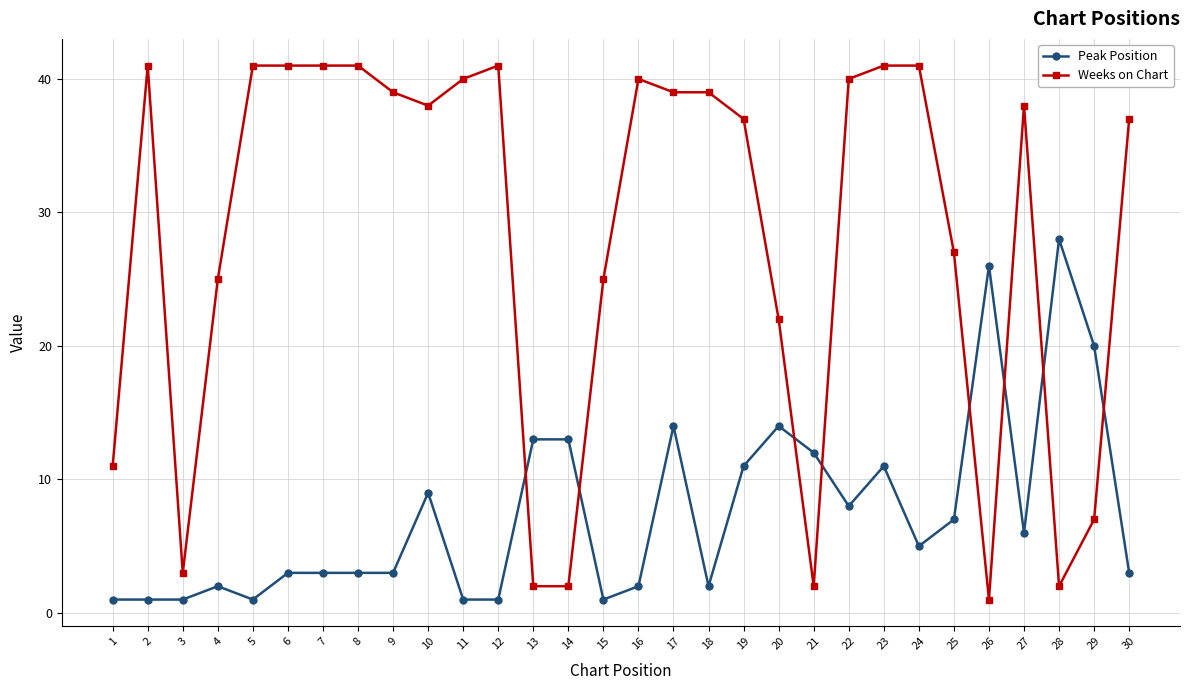

What is the sum of all Peak Position values?

225